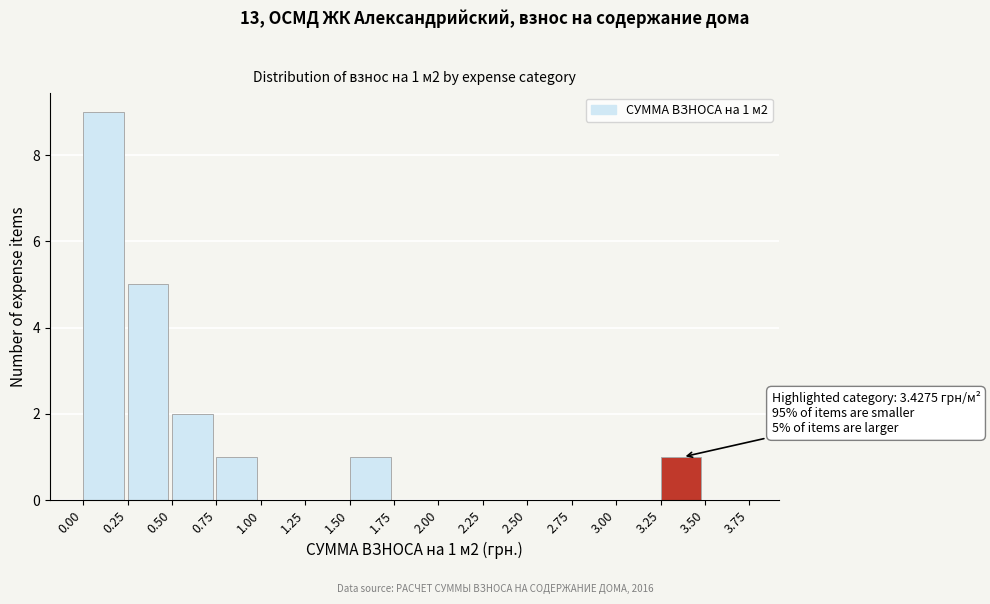

Over which range of the x-axis is the bar tallest?

0.00 to 0.25